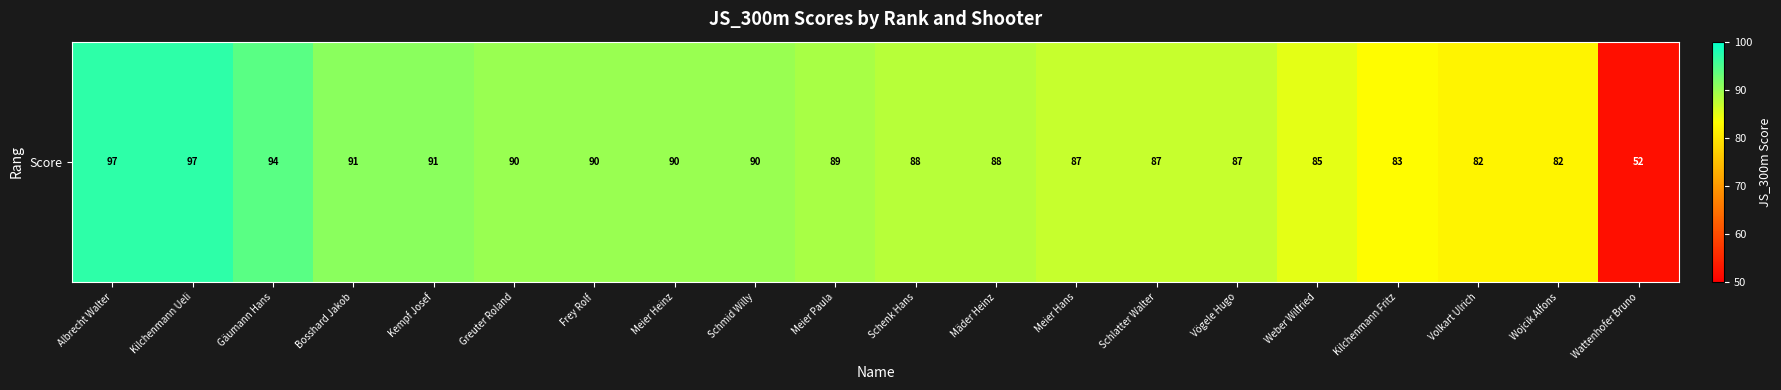

What is the average value?

87